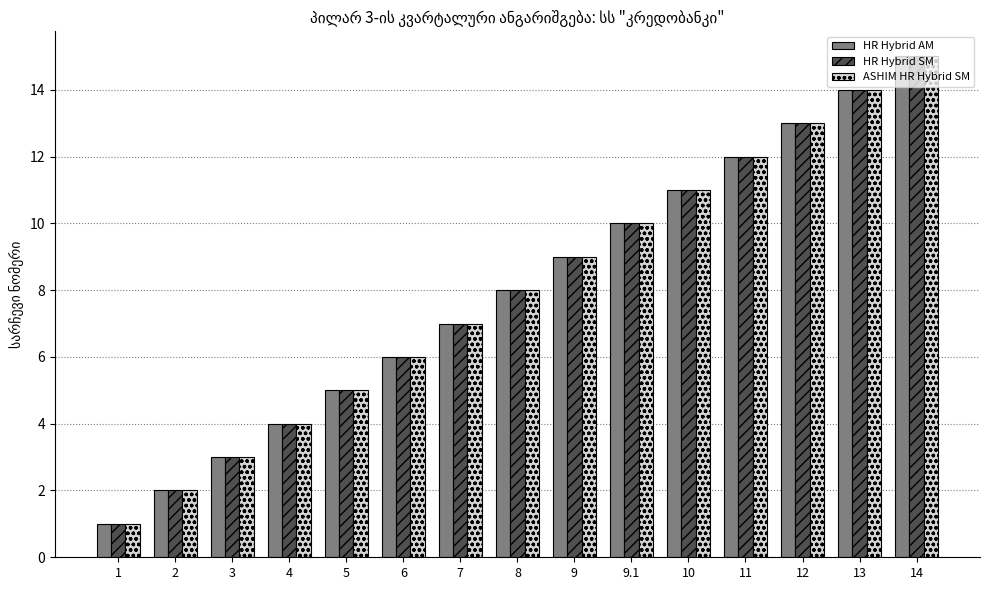

Rank the categories by ASHIM HR Hybrid SM value from lowest to highest.

1, 2, 3, 4, 5, 6, 7, 8, 9, 9.1, 10, 11, 12, 13, 14